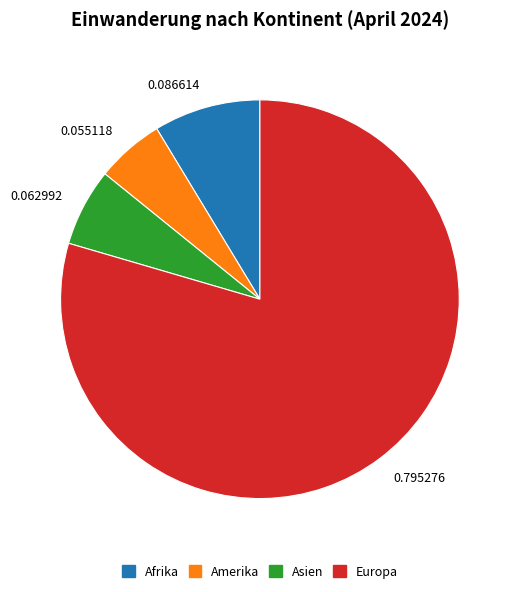

Rank the categories by value from highest to lowest.

0.795276, 0.086614, 0.062992, 0.055118